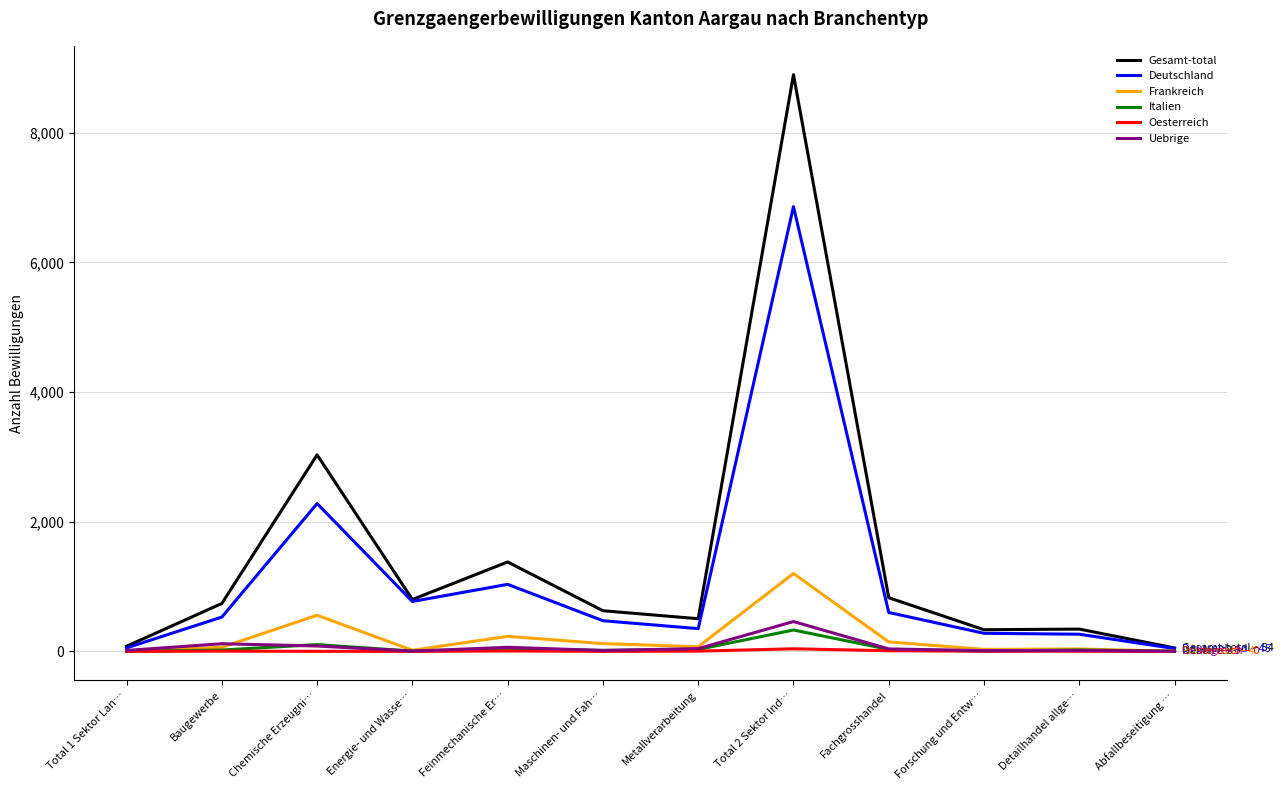

What is the greatest value displayed?

8895